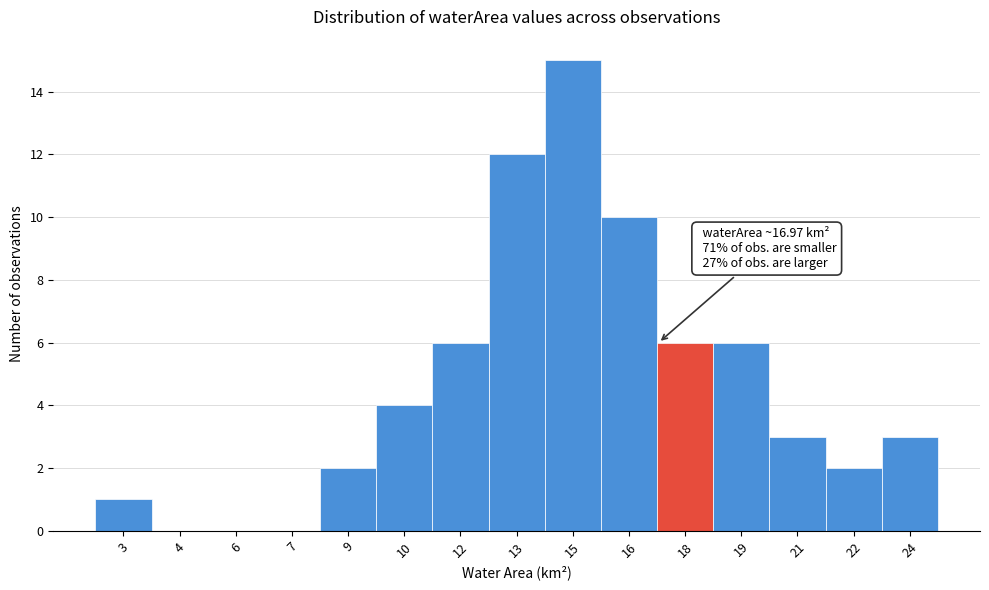

Reading right to left, extract all data points from this chart.

24=3	22=2	21=3	19=6	18=6	16=10	15=15	13=12	12=6	10=4	9=2	7=0	6=0	4=0	3=1